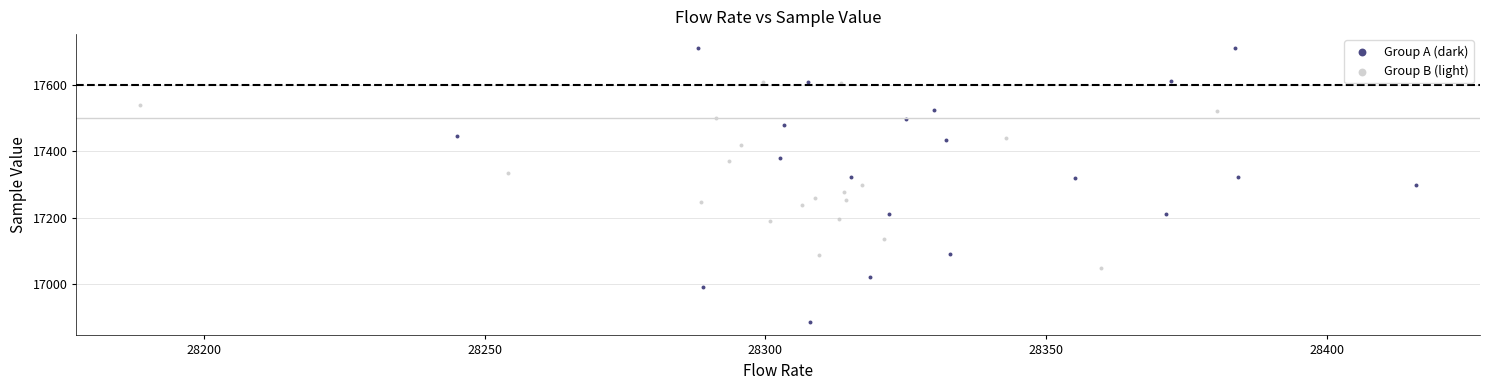

Which series reaches the minimum Y coordinate?

Group A (dark)